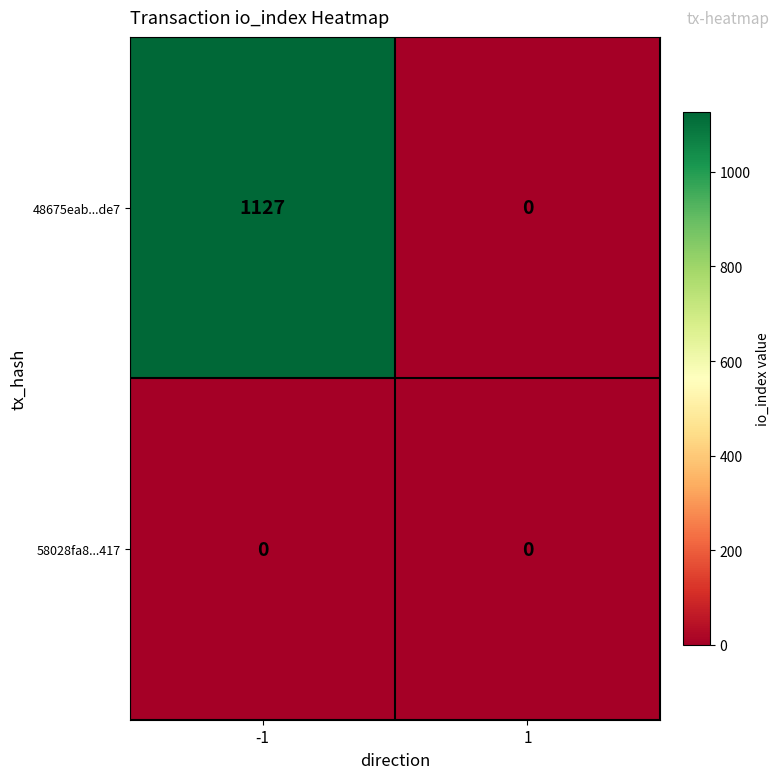

Reading left to right, extract all data points from this chart.

48675eab...de7: -1=1127	1=0
58028fa8...417: -1=0	1=0